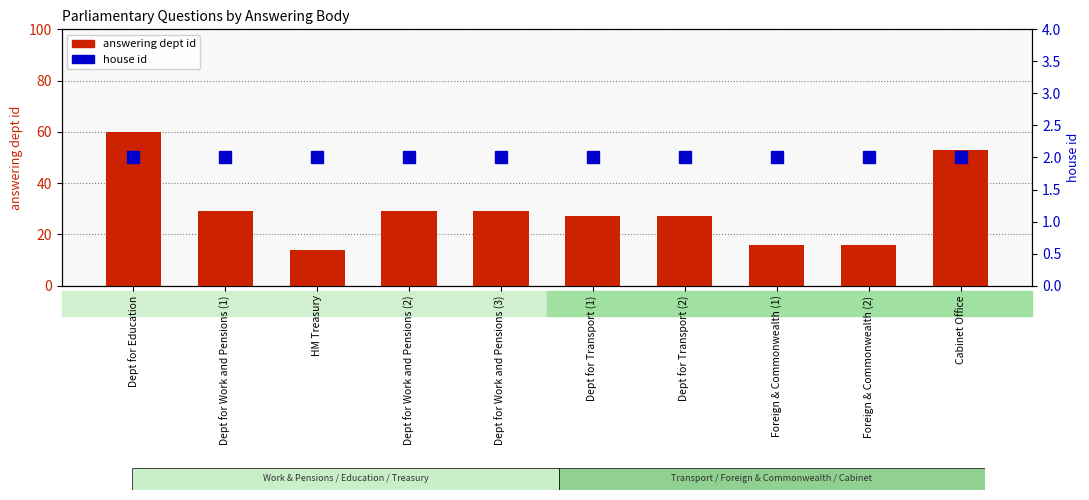

At Dept for Work and Pensions (1), list the series in order from largest to smallest.

answering dept id, house id